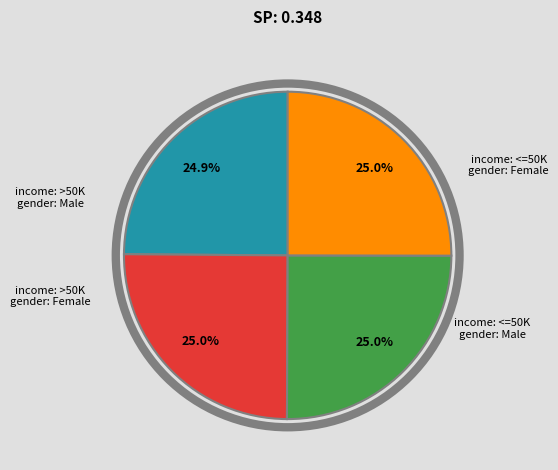

Does any single category account for the majority?

No